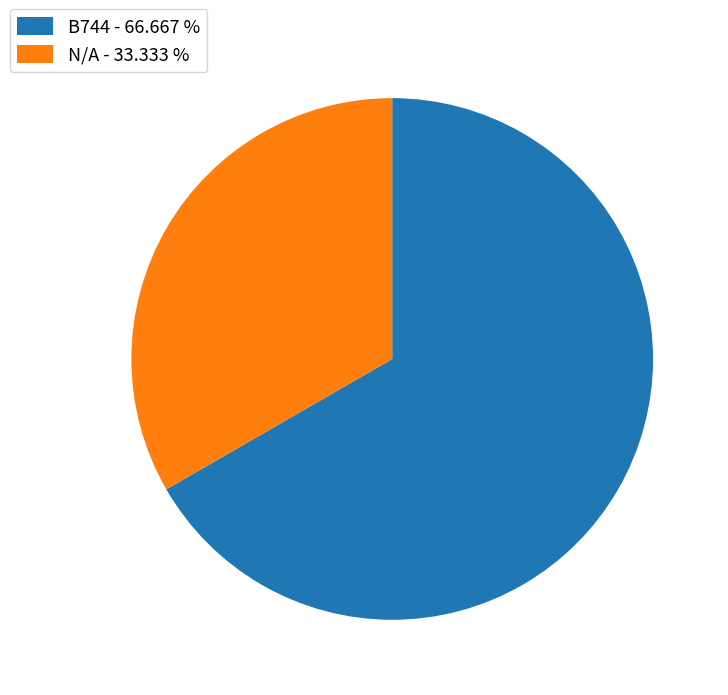

Is there a majority slice in this chart?

Yes